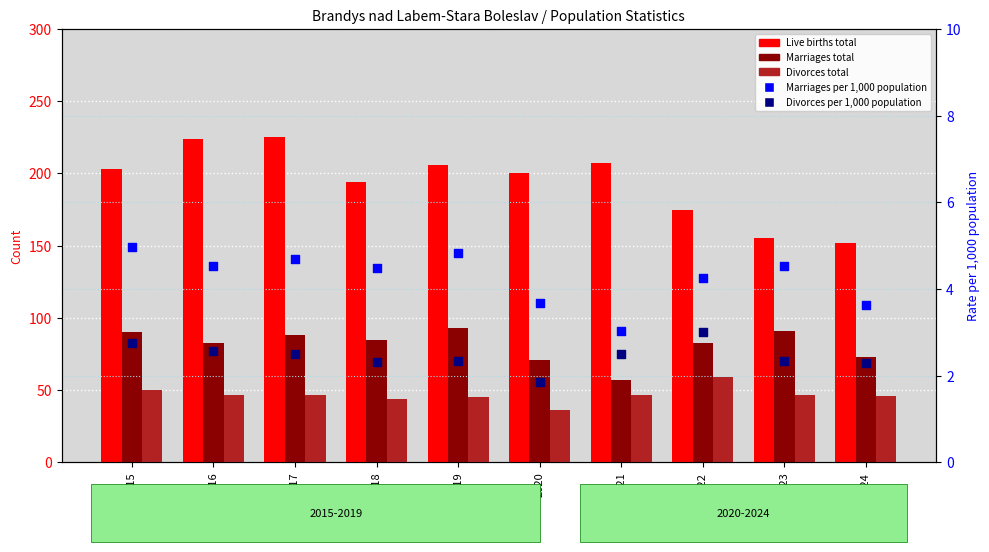

What are all the series names shown in the legend?

Live births total, Marriages total, Divorces total, Marriages per 1,000 population, Divorces per 1,000 population